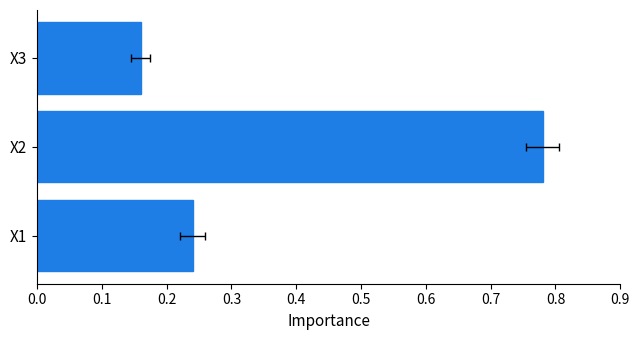

What is the sum of the values at X2 and X1?

1.0